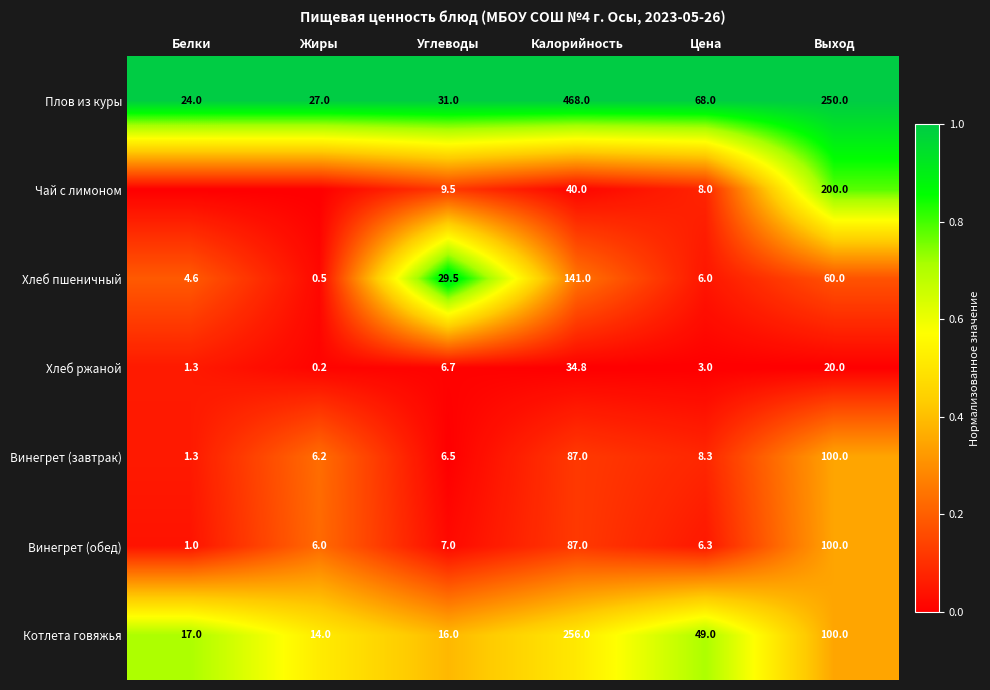

Rank the categories by Винегрет (завтрак) value from highest to lowest.

Выход, Калорийность, Цена, Углеводы, Жиры, Белки